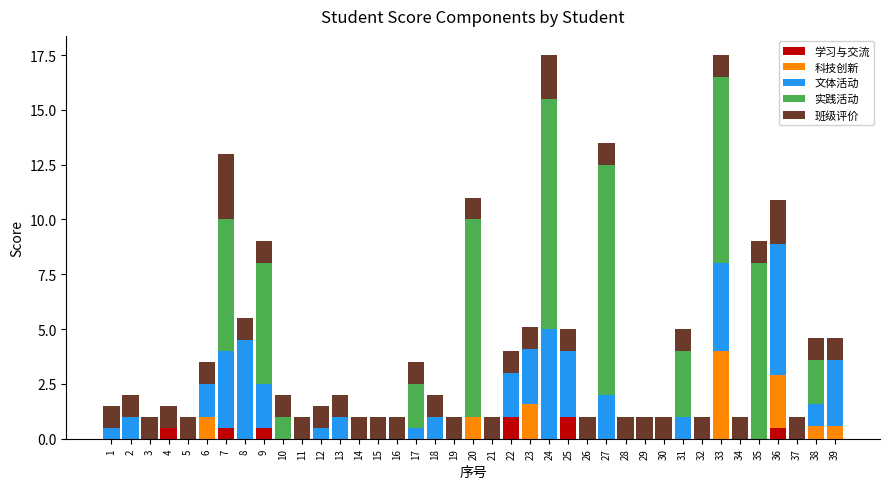

True or false: 学习与交流 has a value of 0.0 at 38.

True